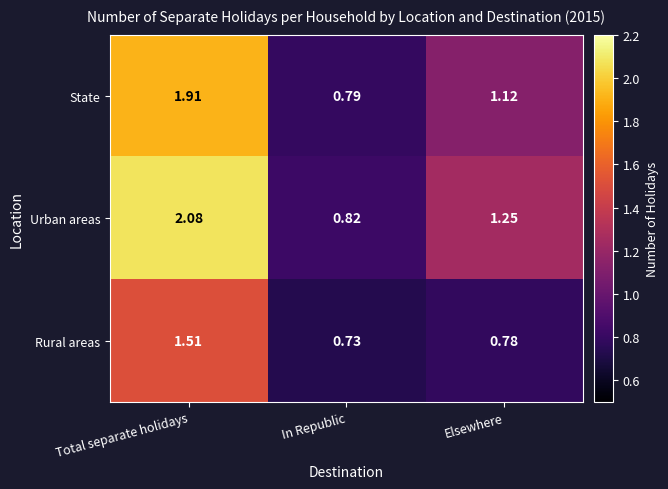

What is the difference between the highest and lowest values at Elsewhere?

0.5